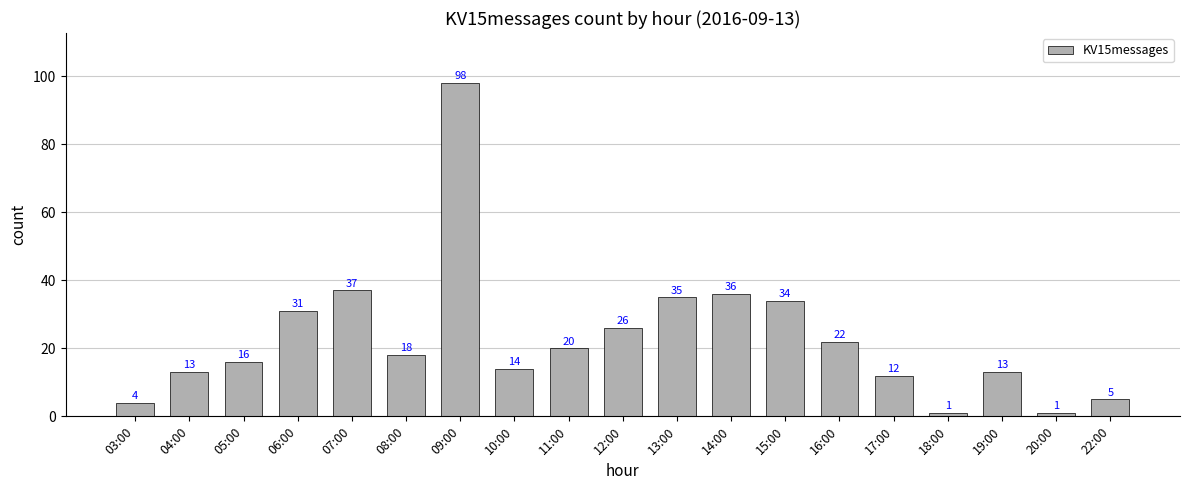

Reading left to right, list all the values displayed in this chart.

4	13	16	31	37	18	98	14	20	26	35	36	34	22	12	1	13	1	5